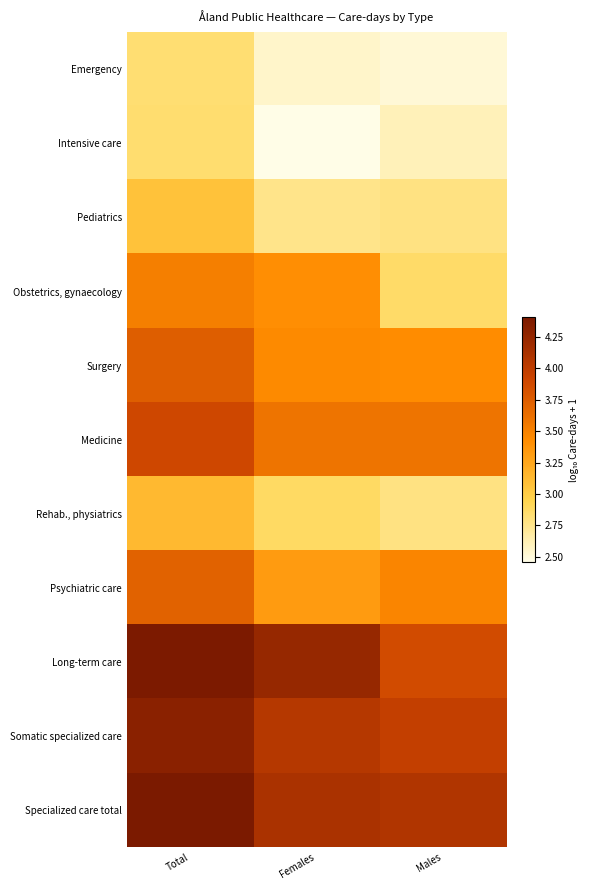

What is the maximum value shown in the chart?

4.4